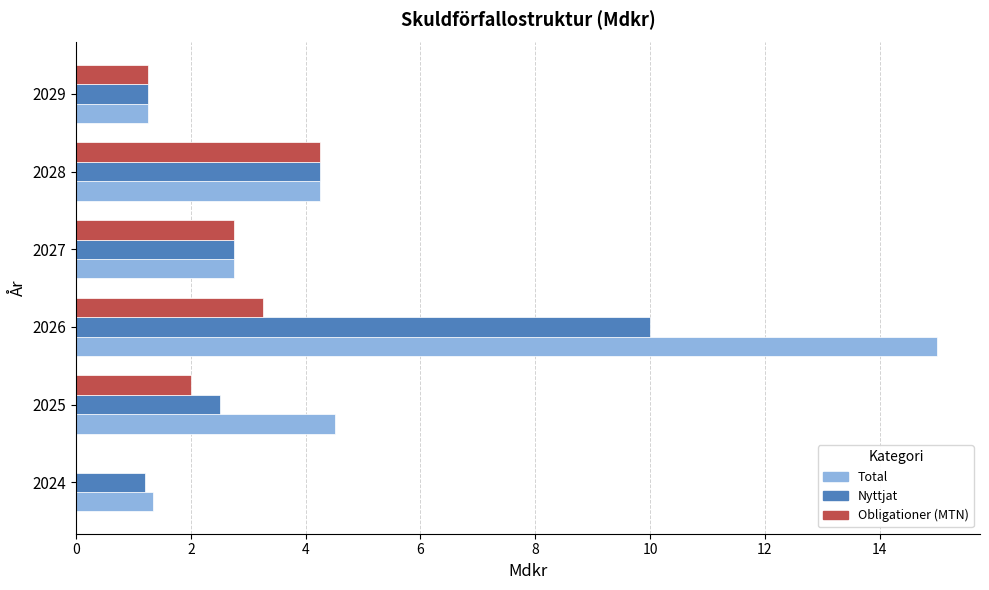

What is the greatest value displayed?

15.0